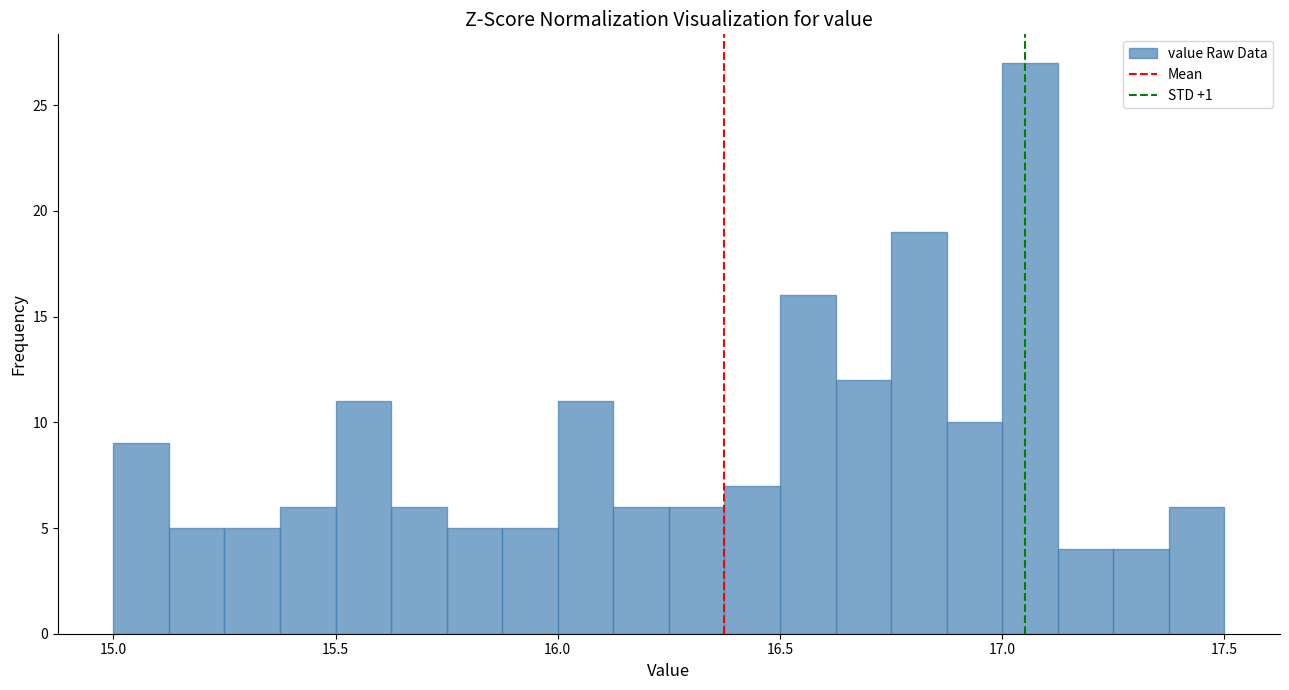

Read against the x-axis, roughly where is the centre of the tallest bar?

17.05